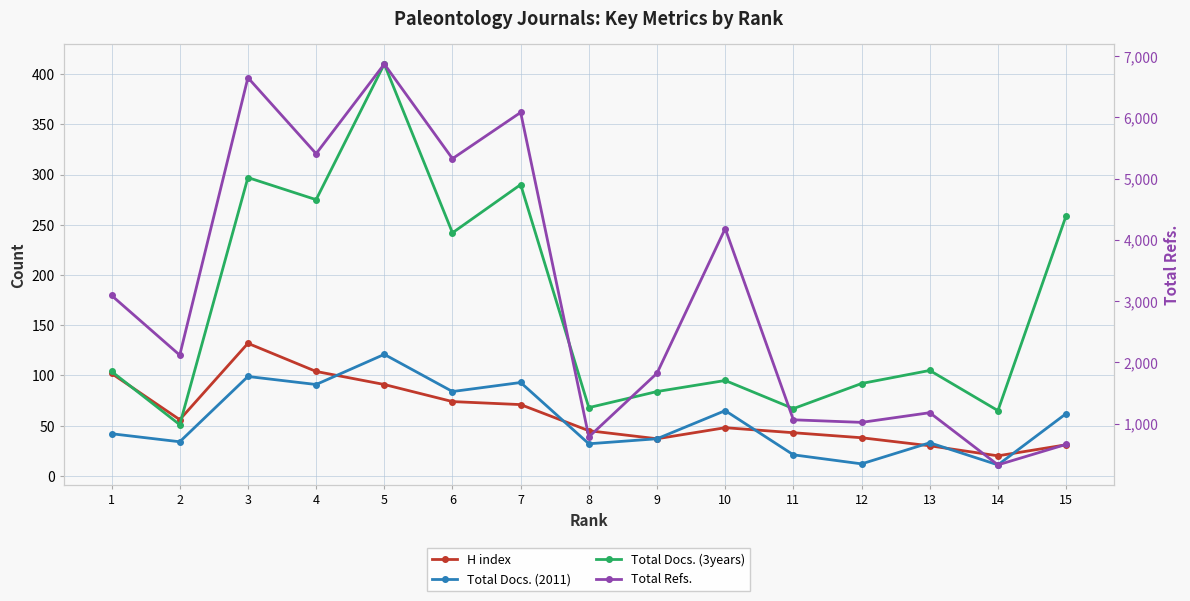

How many values in the Total Docs. (2011) series are below 42?

7